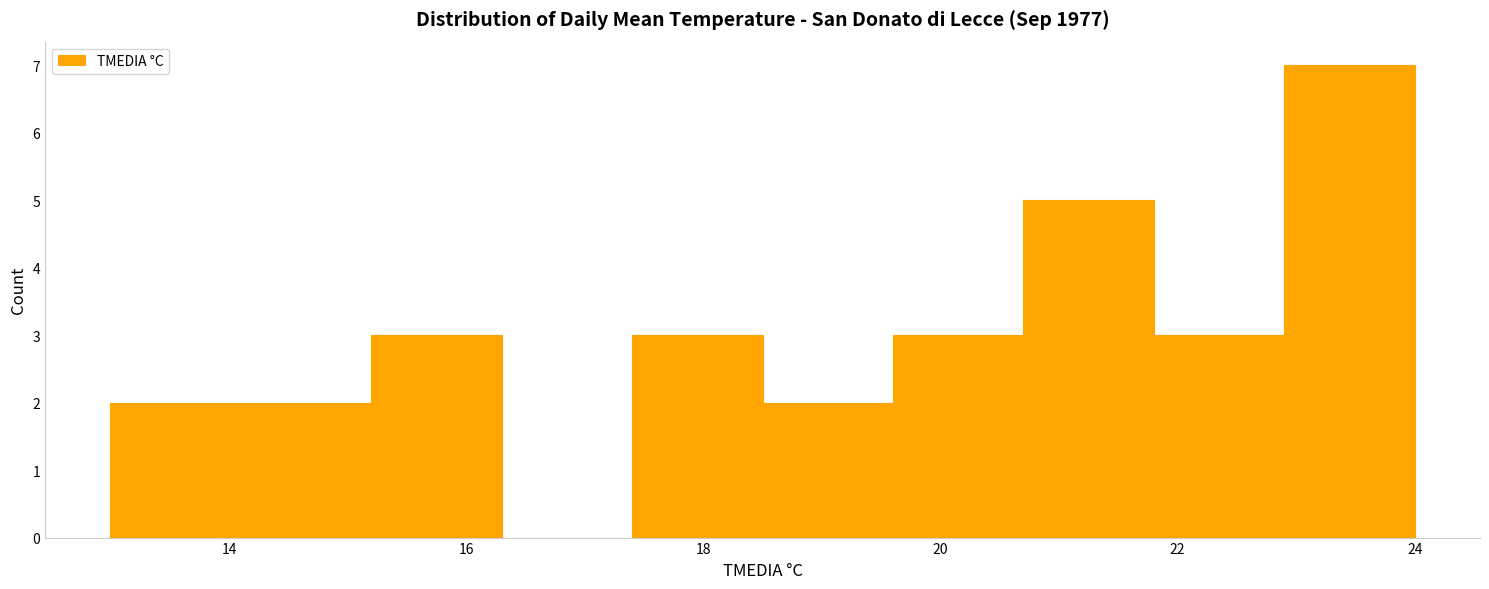

Over which range of the x-axis is the bar tallest?

22.9 to 24.0